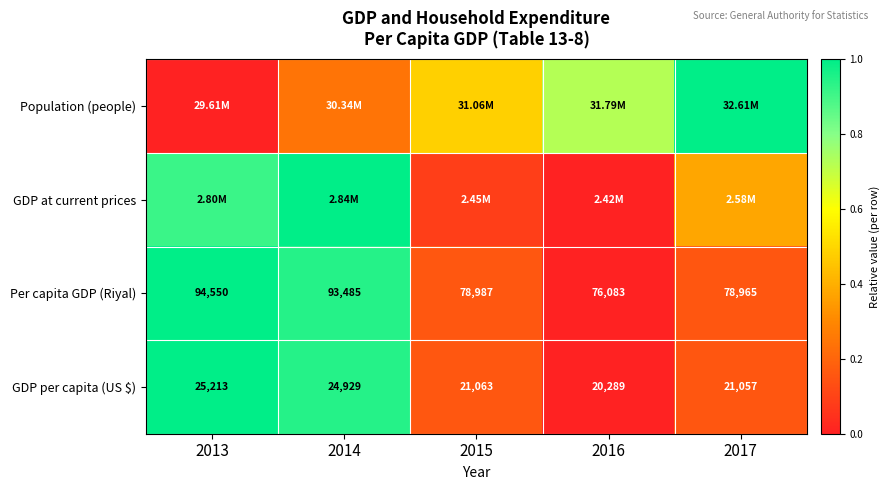

Which has a higher value, 2016 or 2014?

2016